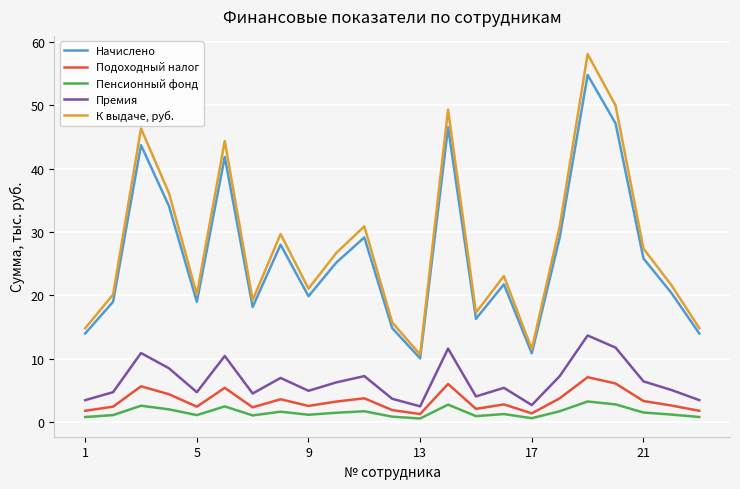

Rank the series by their maximum value, from lowest to highest.

Пенсионный фонд, Подоходный налог, Премия, Начислено, К выдаче, руб.